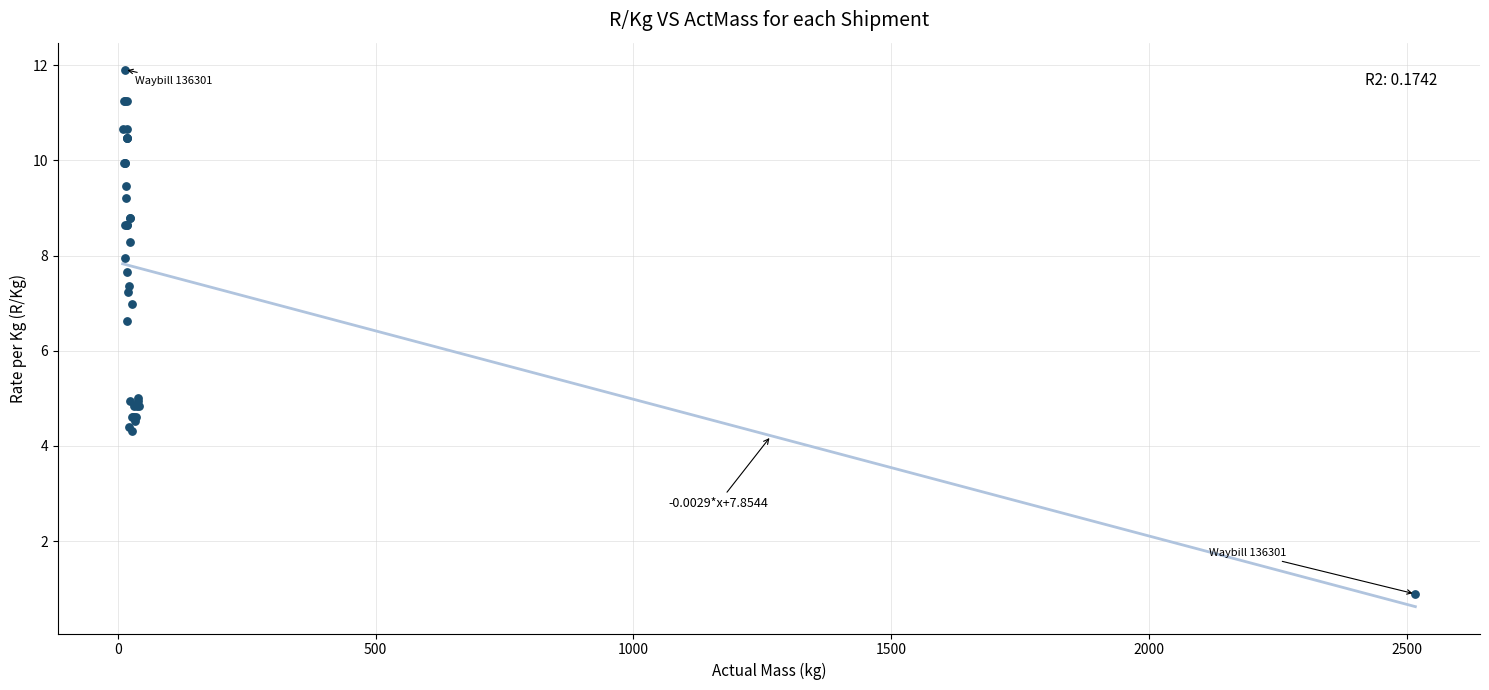

What Y value in the scatter plot is closest to 6?

6.6